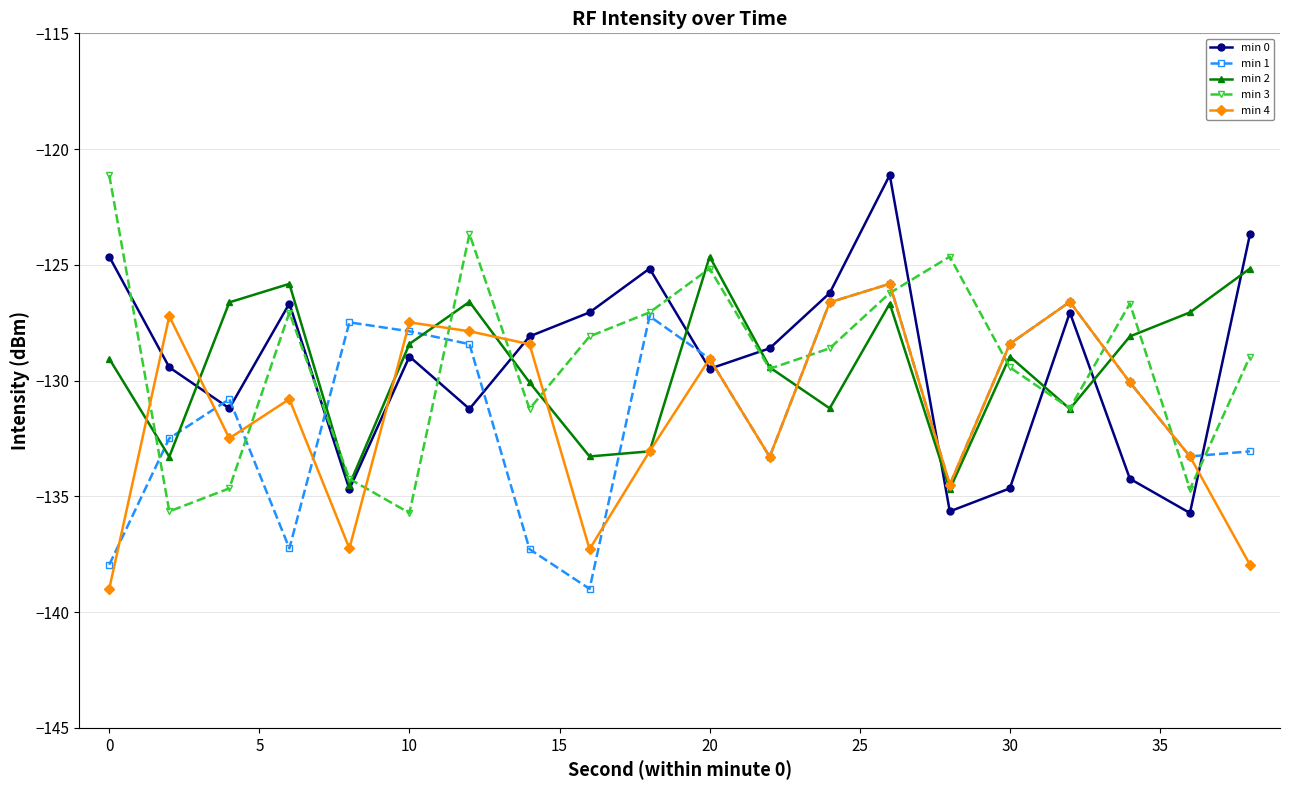

How many intersections are there between min 3 and min 4?

12